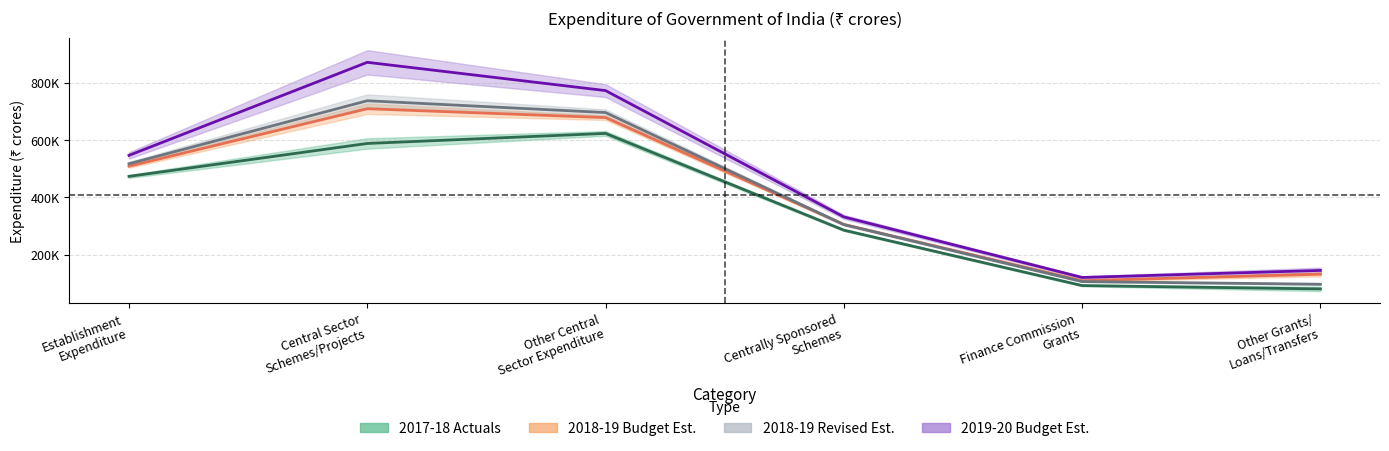

Does the chart display data point markers on the line(s)?

No